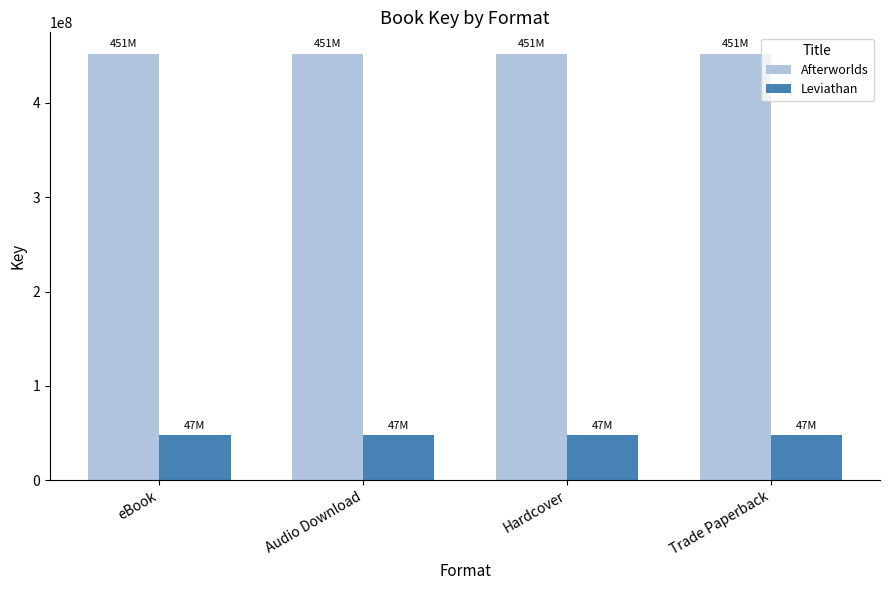

What is the approximate value of Leviathan at Trade Paperback?

47860103